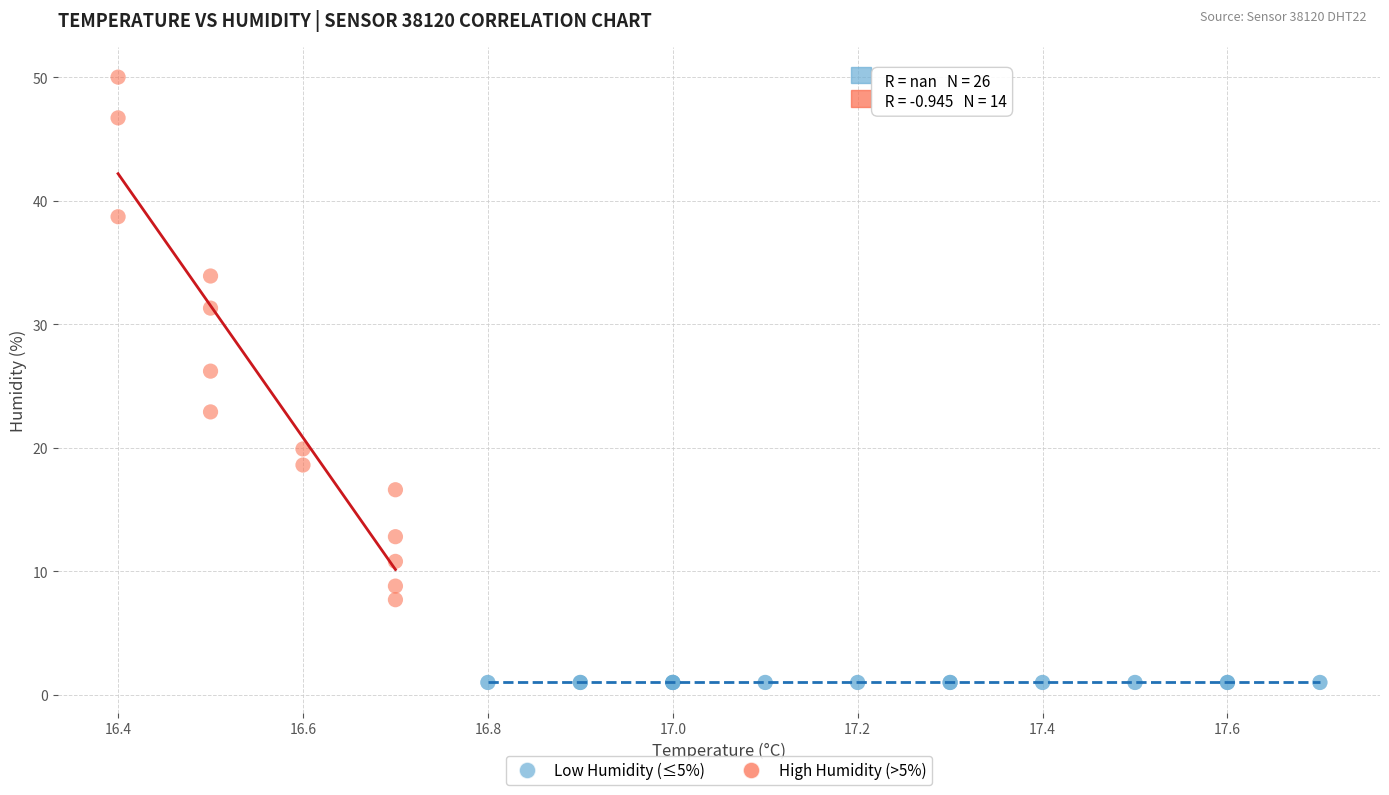

Which series reaches the maximum Y coordinate?

High Humidity (>5%)